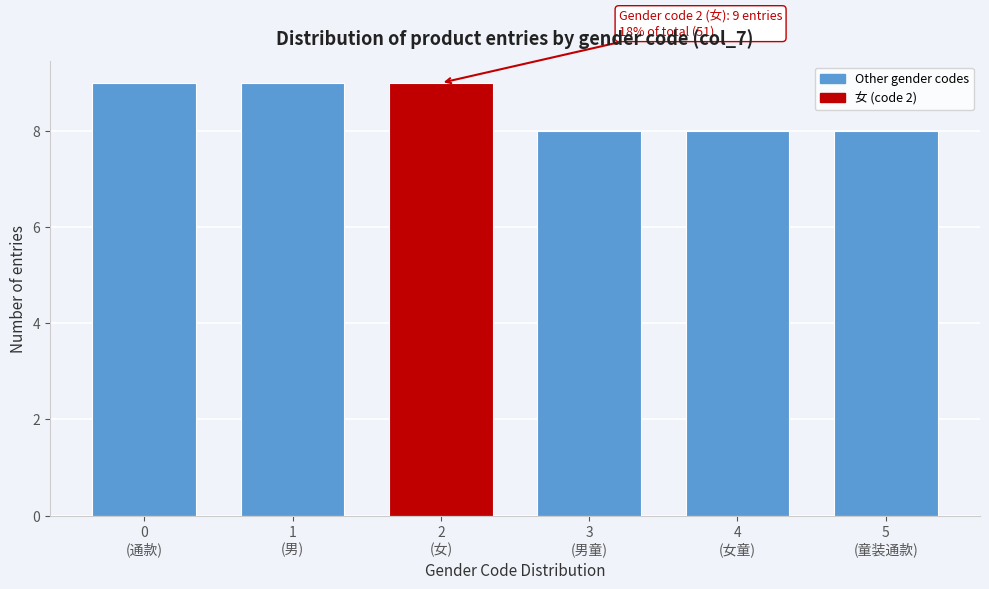

Reading left to right, what are all the values shown in this chart?

9	9	9	8	8	8